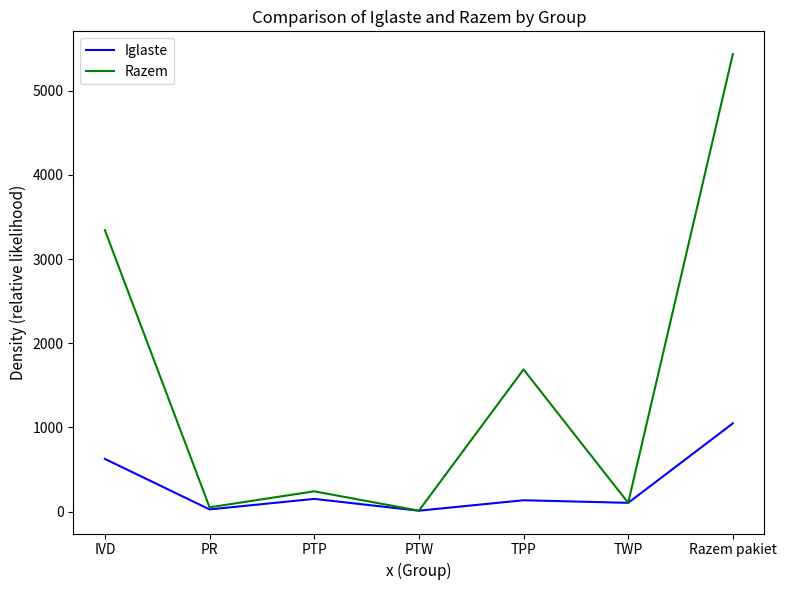

Does the chart have visible grid lines?

No